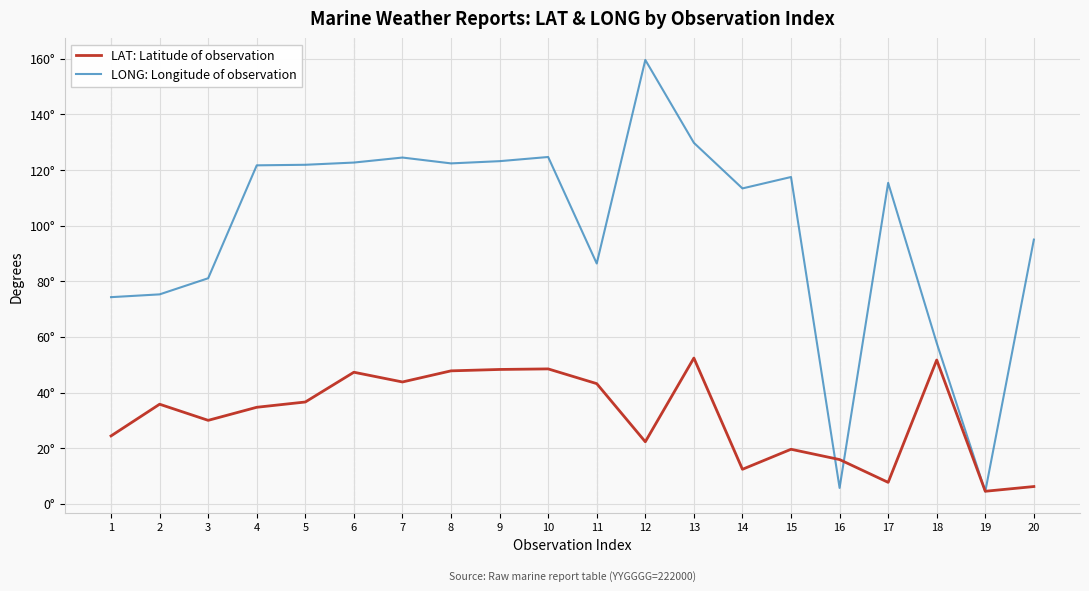

What is the difference between the LONG: Longitude of observation values at 8 and 3?

41.3